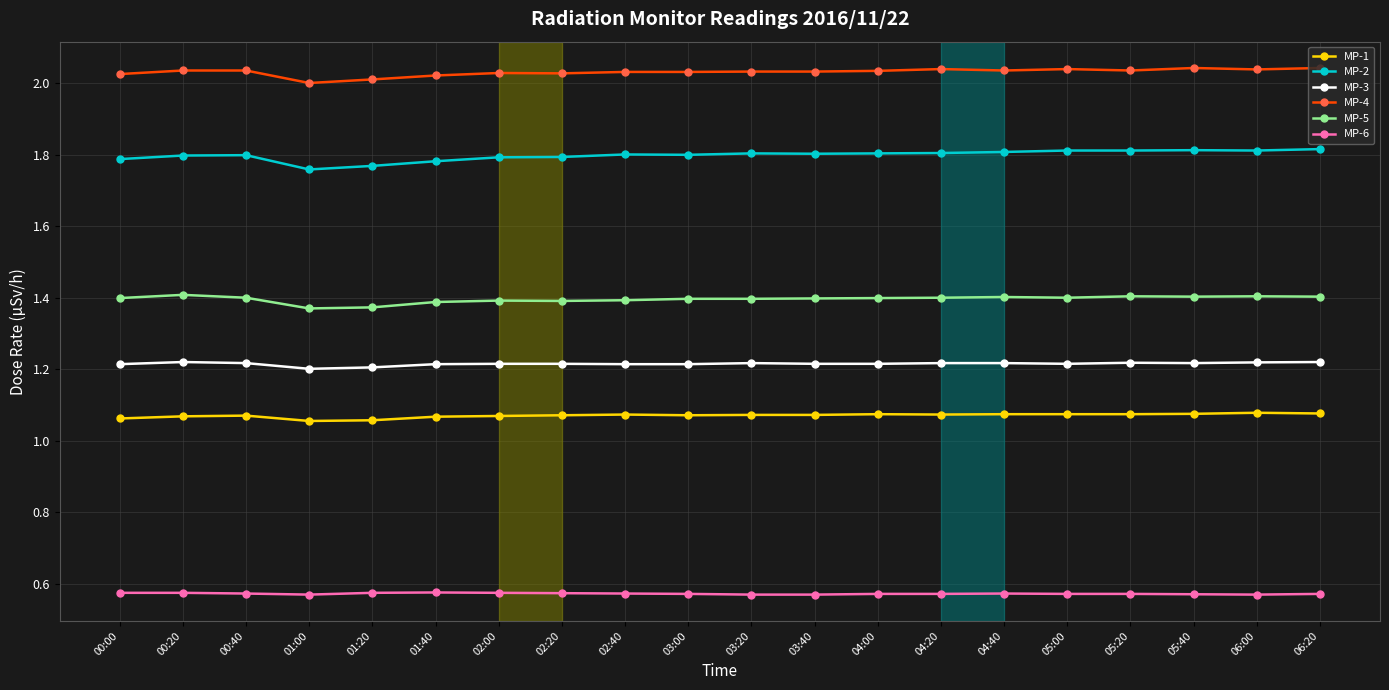

Which series has the widest spread of values?

MP-2